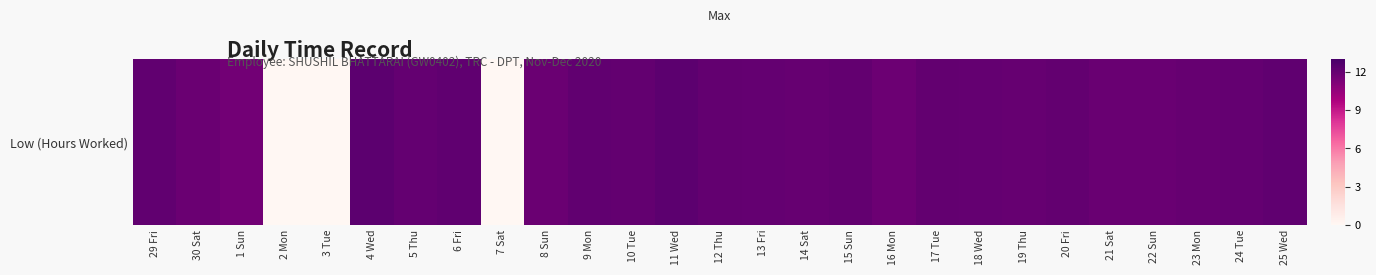

How many series are shown in this chart?

1